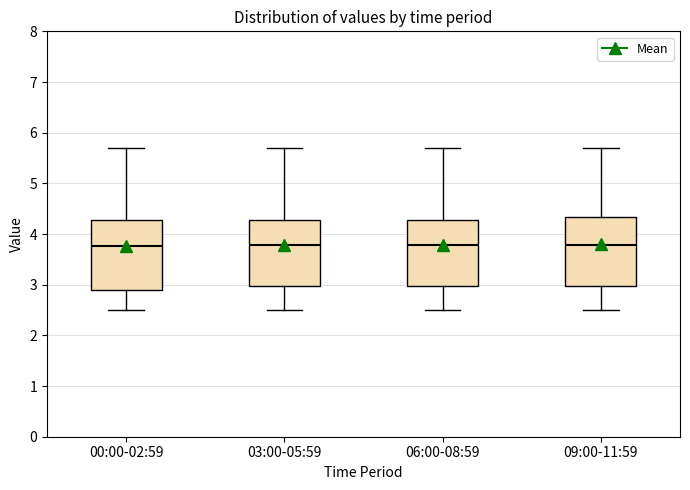

Reading left to right, transcribe this box plot: for each box, give where its median line is, the range the box spans, and where its two whiskers end, as read against the y-axis. The values are not printed on the chart, so give them approximately, as read against the axis.

00:00-02:59: median 3.8, box 2.9 to 4.3, whiskers 2.5 to 5.7
03:00-05:59: median 3.8, box 3.0 to 4.3, whiskers 2.5 to 5.7
06:00-08:59: median 3.8, box 3.0 to 4.3, whiskers 2.5 to 5.7
09:00-11:59: median 3.8, box 3.0 to 4.3, whiskers 2.5 to 5.7